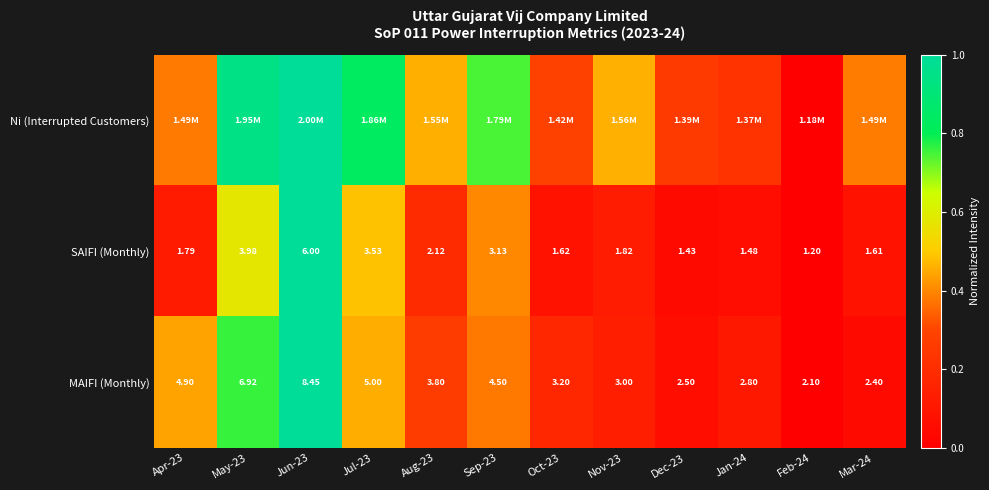

What is the approximate value of Ni (Interrupted Customers) at Oct-23?

0.3